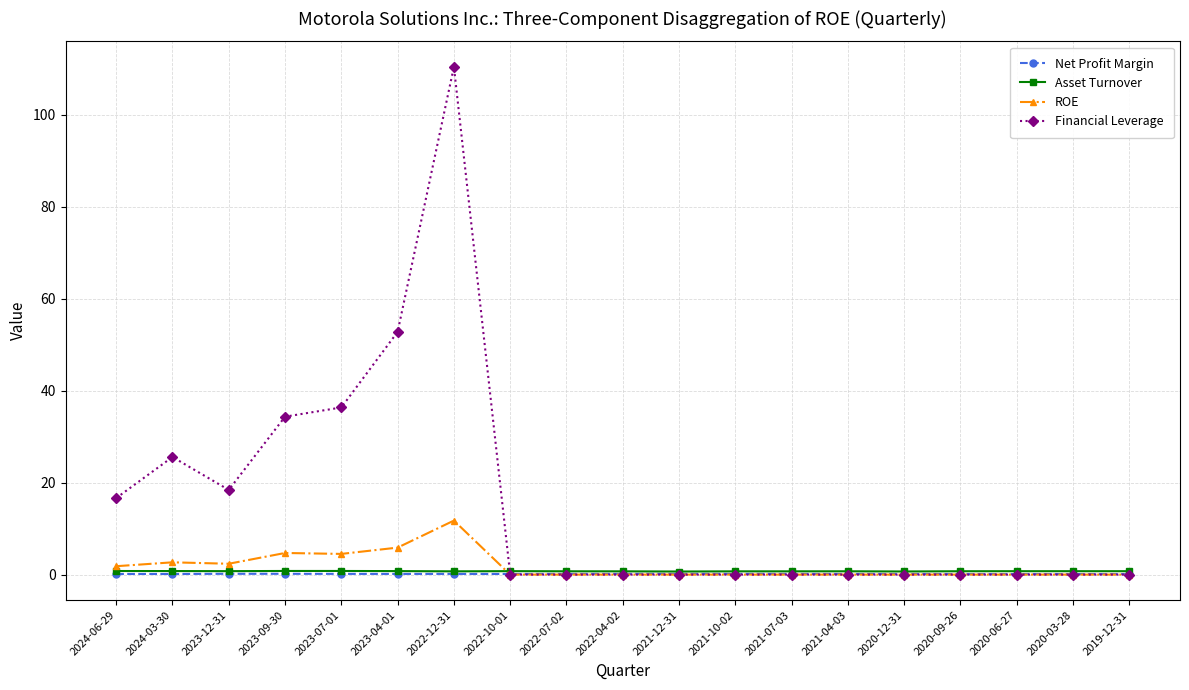

True or false: Asset Turnover has more than 1 interior local peaks.

True